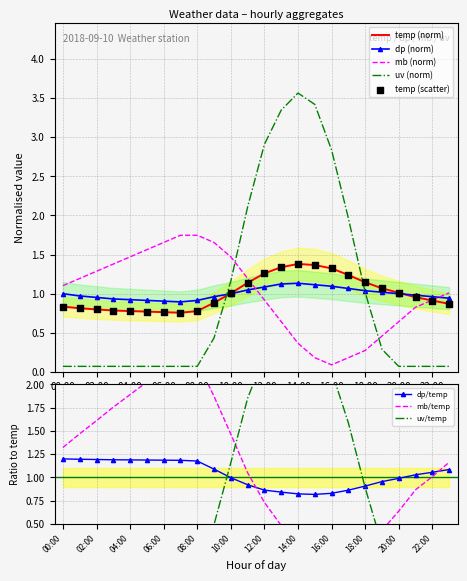

At which category is the sum across all series the highest?

13:00